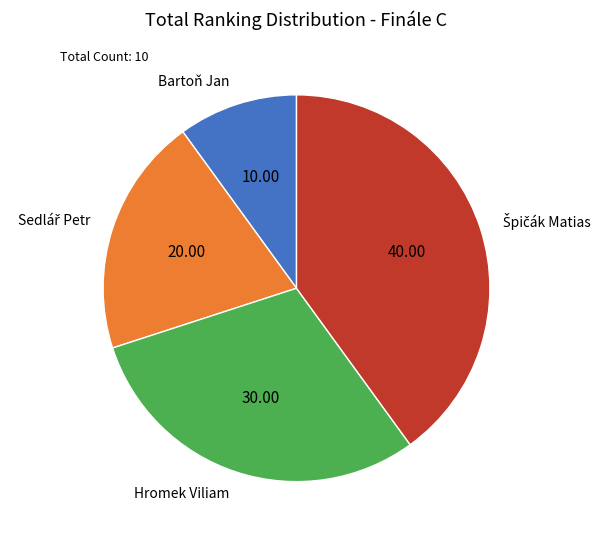

Which category has the smallest portion of the pie?

Bartoň Jan